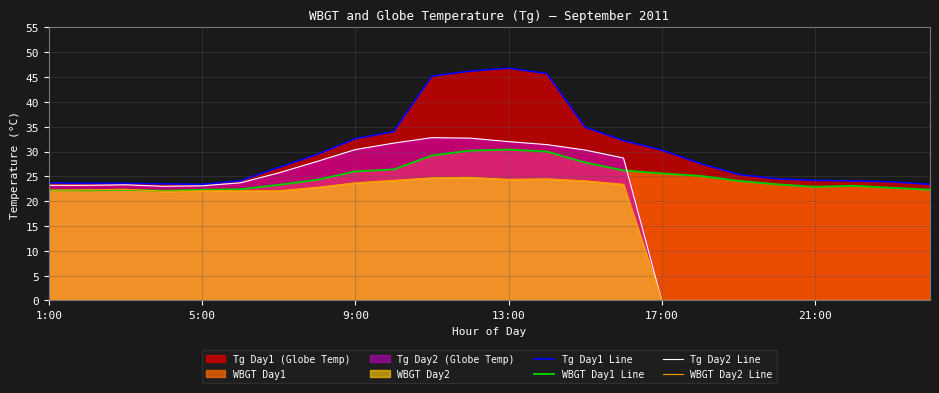

True or false: Tg Day1 Line has a value of 24.2 at 21:00.

True